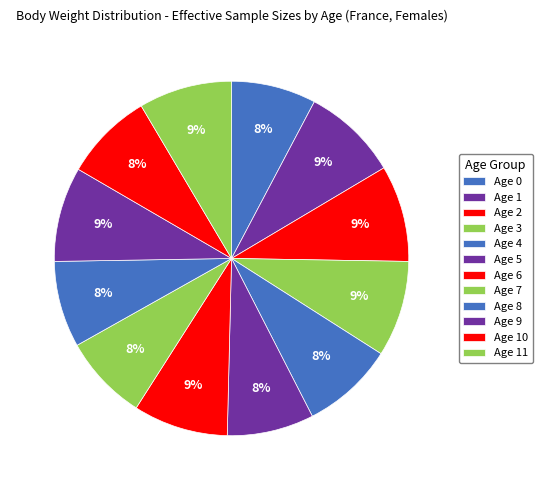

To the nearest percent, what percentage of the pie is Age 9?

9%